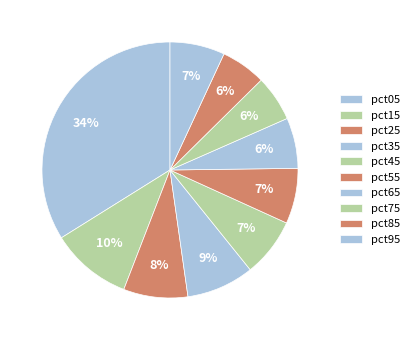

How many slices are in this pie chart?

10